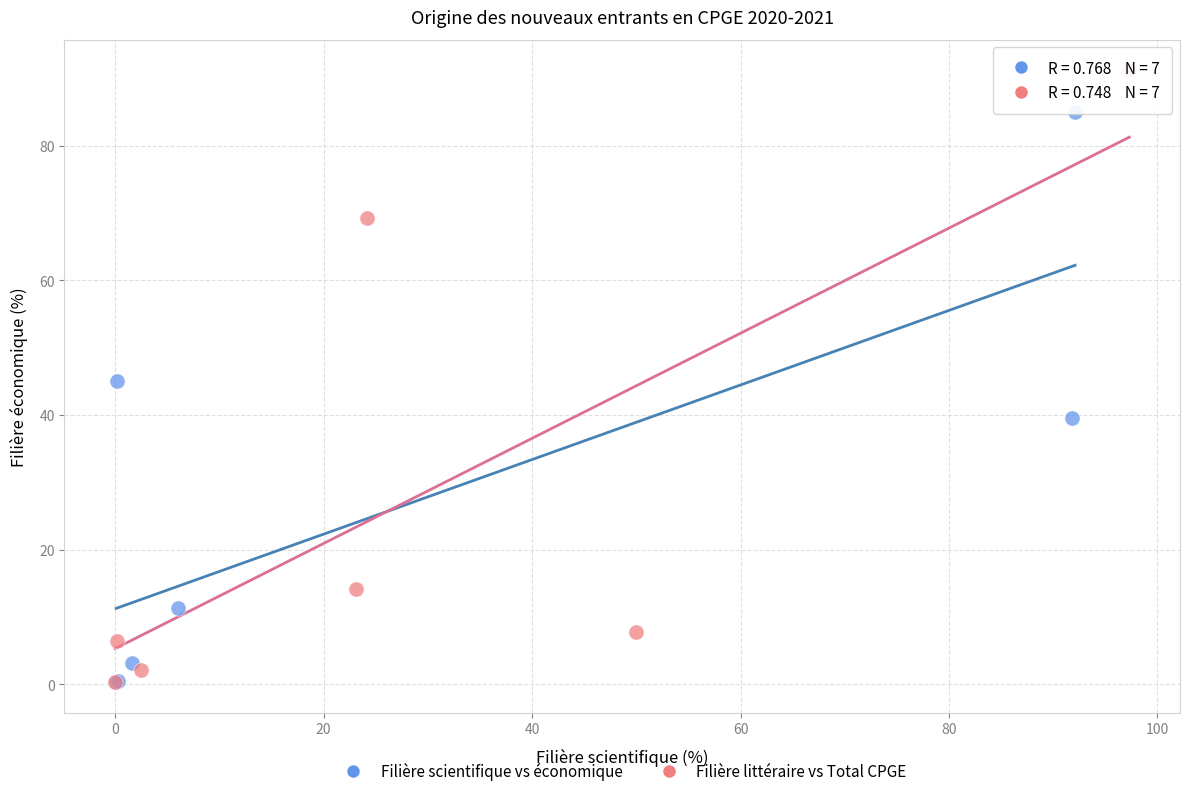

Which series has the widest spread of Y values?

Filière littéraire vs Total CPGE